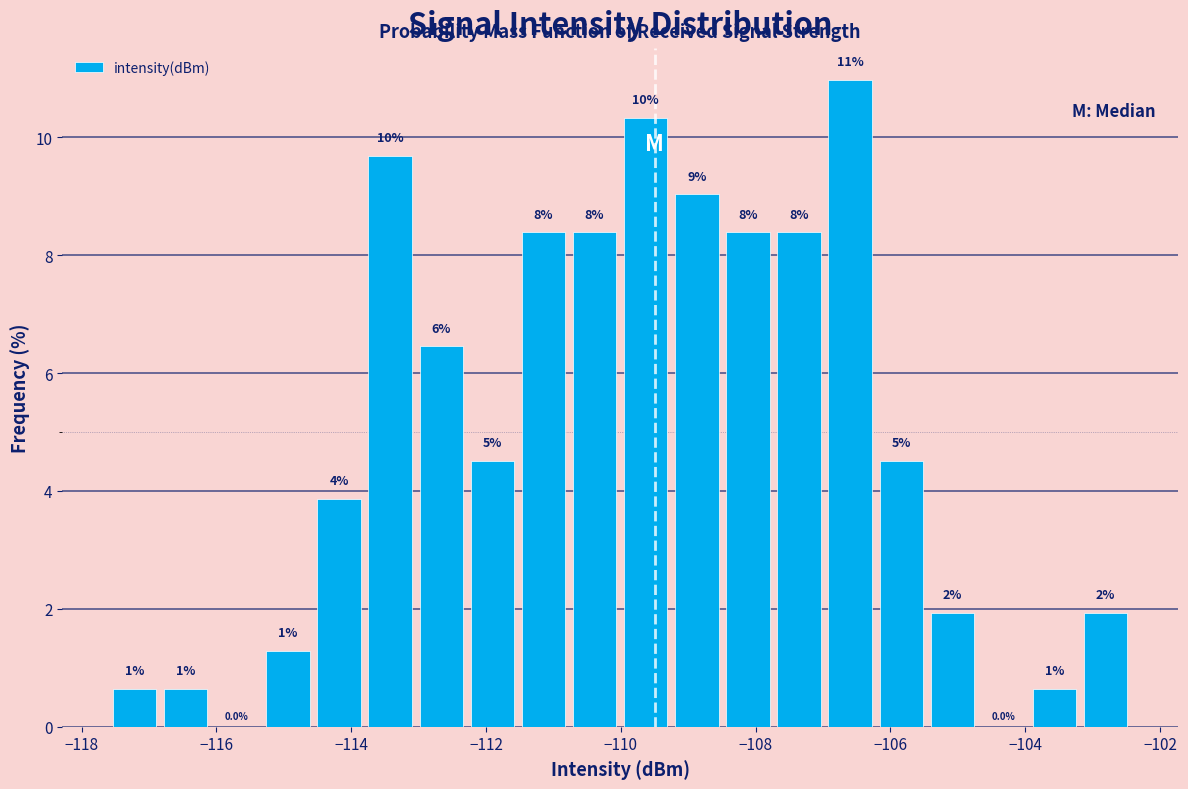

Around what value on the x-axis is the tallest bar? Give the approximate position of its centre, as read against the axis.

-106.6